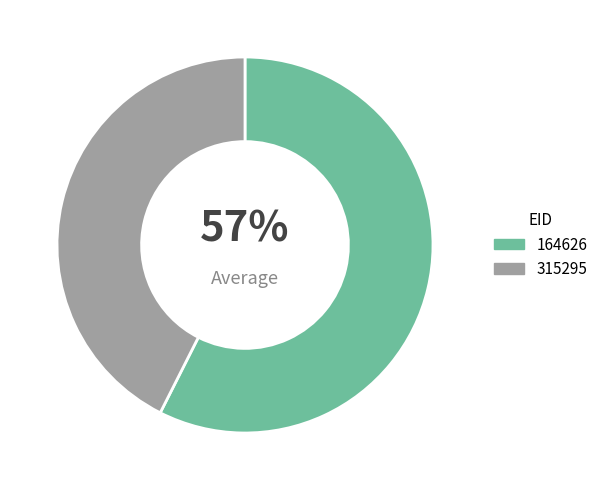

True or false: 315295 accounts for 57% of the total.

False